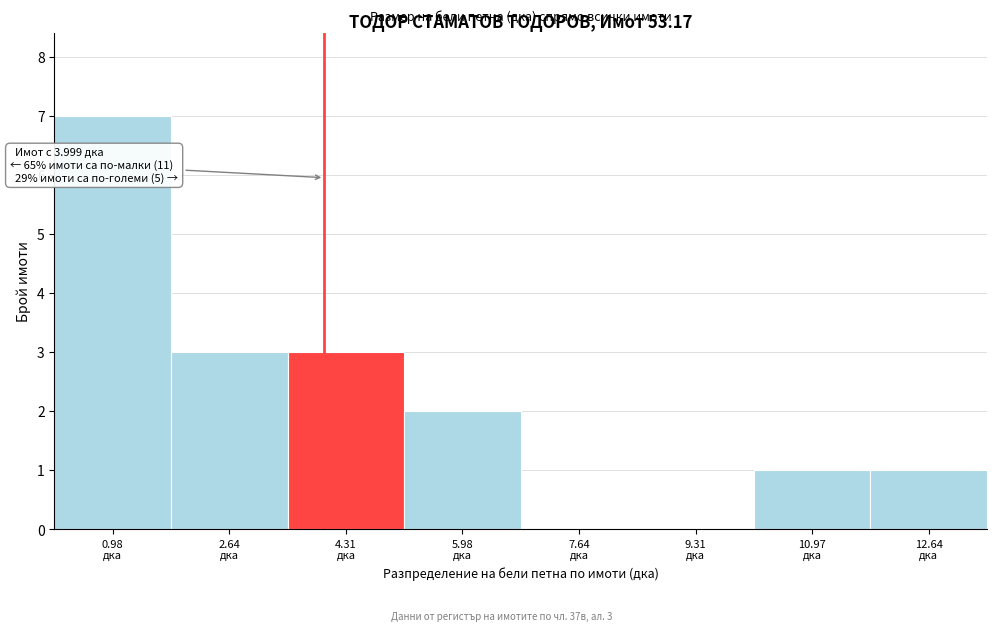

Which range on the x-axis has the tallest bar?

0.2 to 1.8